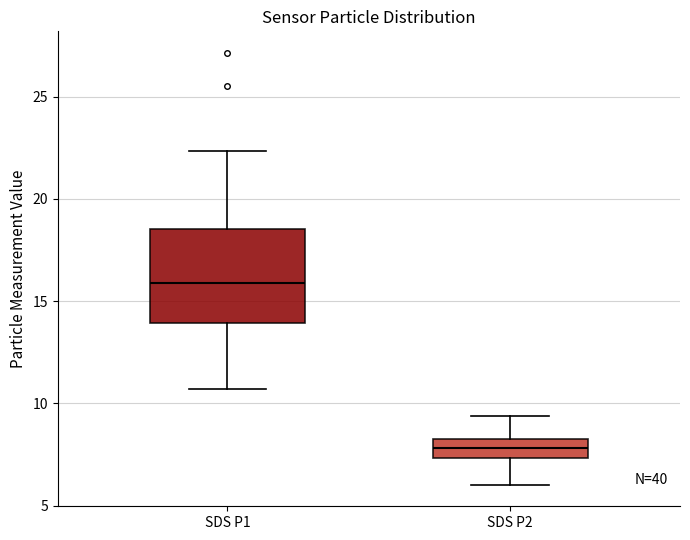

Comparing the boxes themselves (not the whiskers), which one is the tallest?

SDS P1